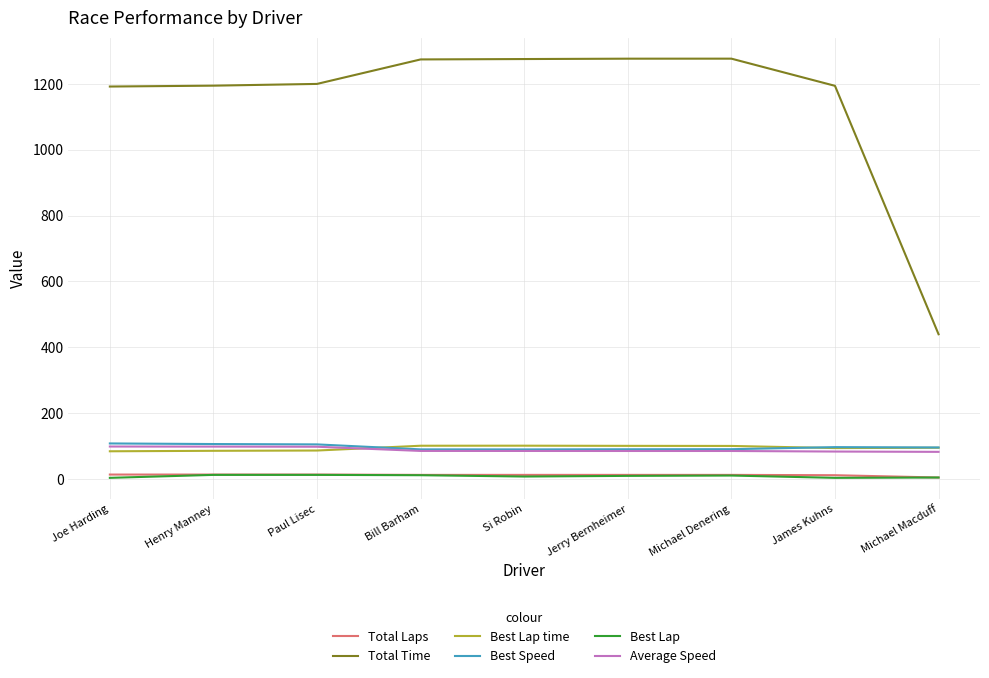

The value of Total Time at Henry Manney is 2131.6. True or false?

False